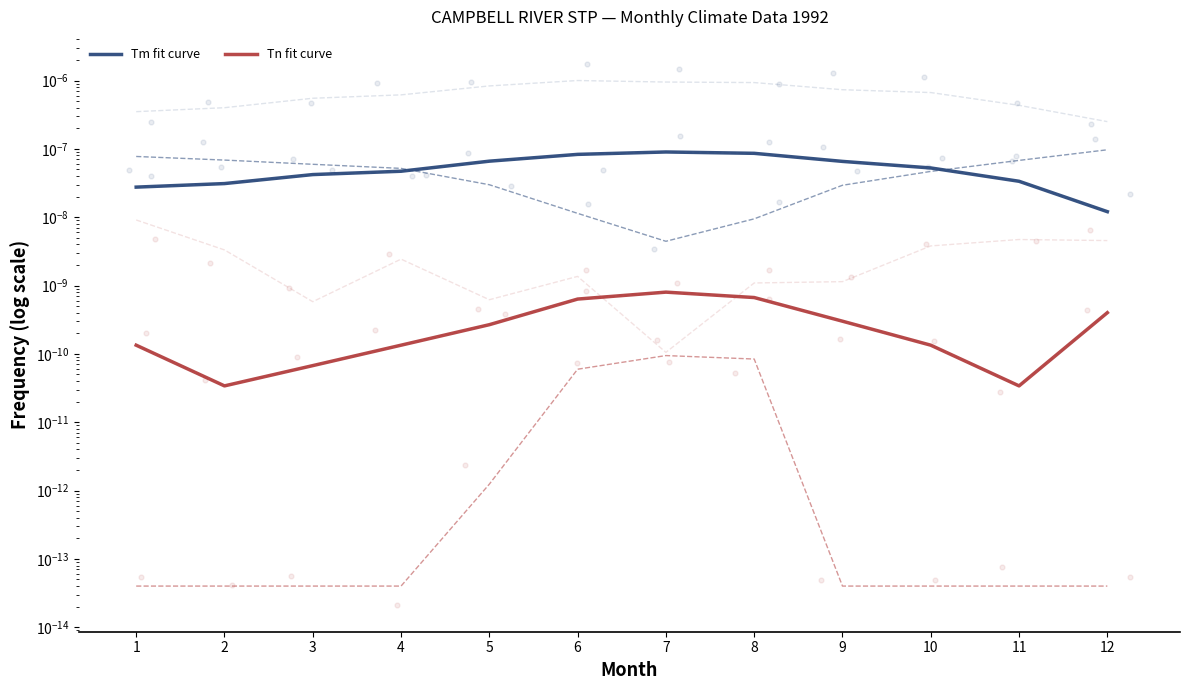

At which category is the sum across all series the highest?

7